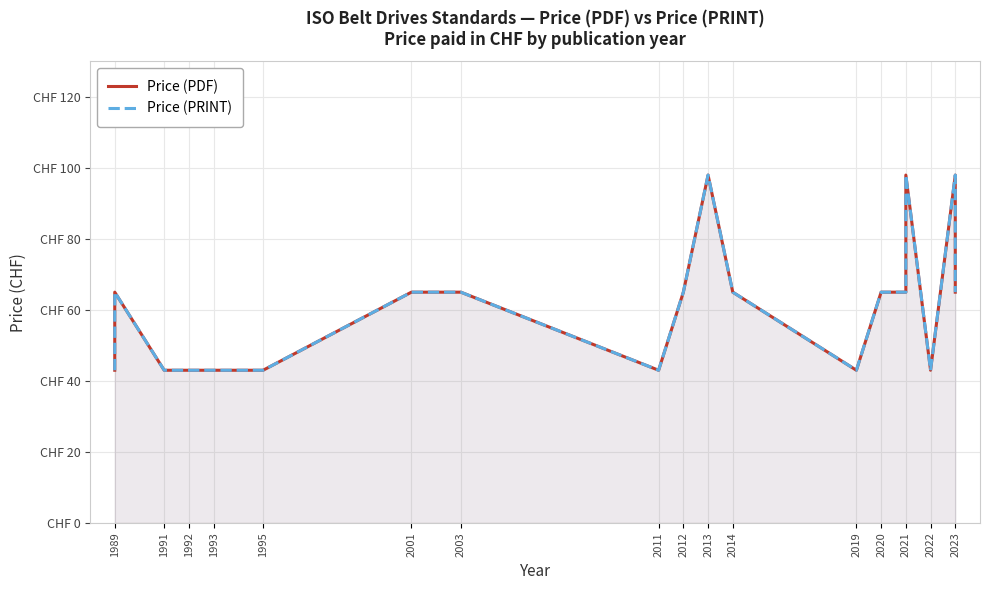

How many distinct data groups are displayed?

2